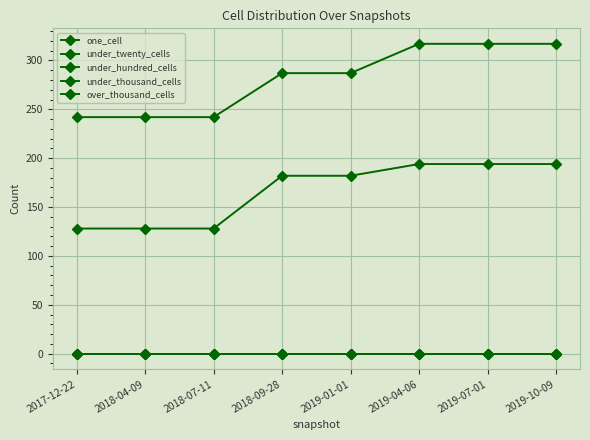

What is the value of the under_twenty_cells point at the 6th from the left?

317